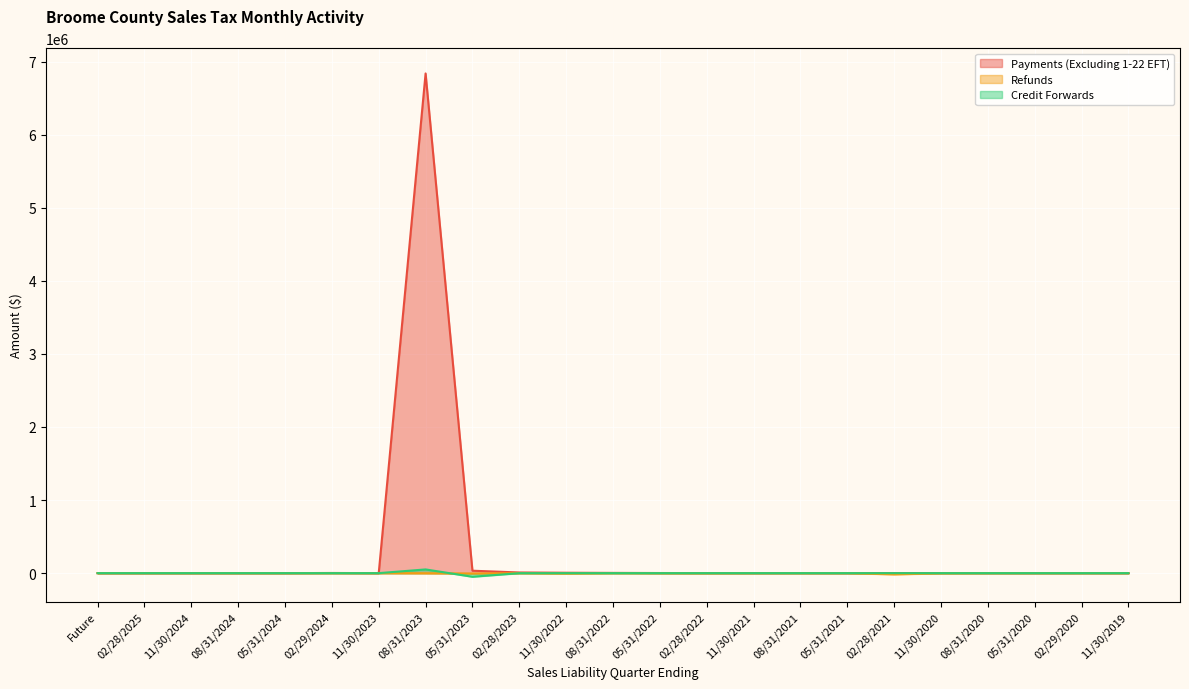

True or false: Refunds and Credit Forwards intersect in this chart.

True